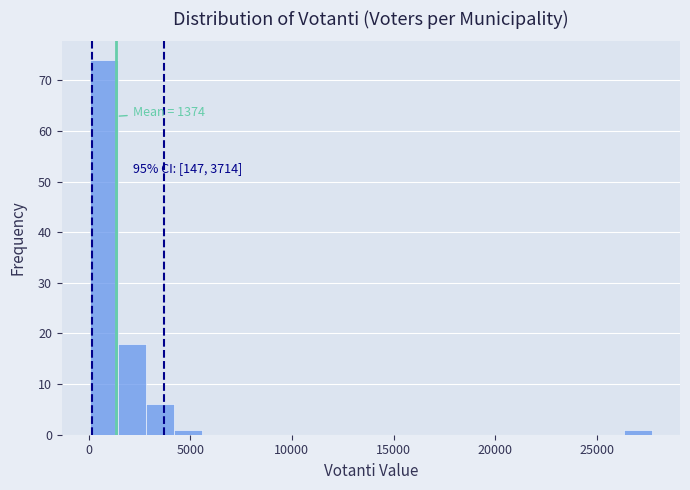

Read against the x-axis, roughly where is the centre of the tallest bar?

1000